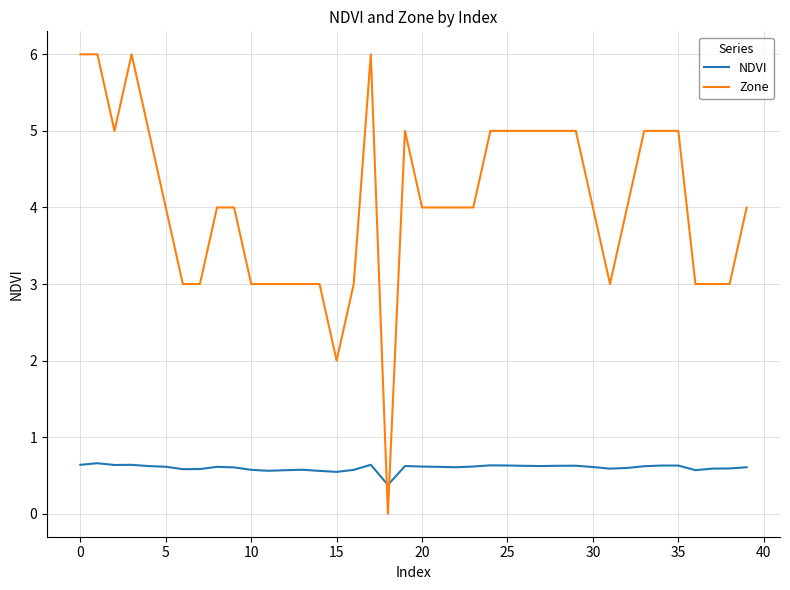

What is the difference between the maximum and minimum values in the Zone series?

6.0